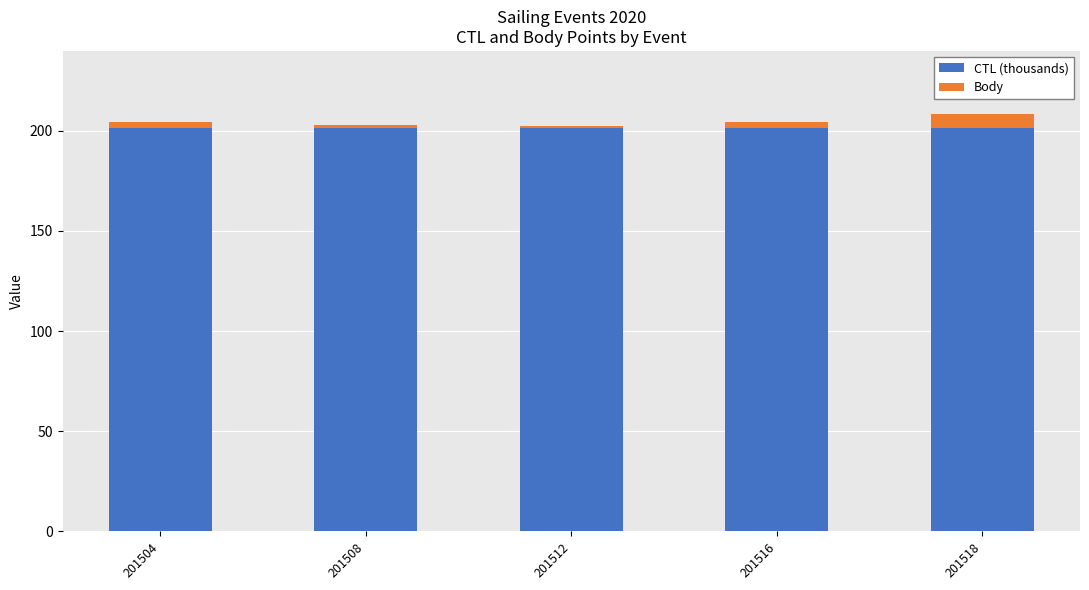

Reading left to right, what are the values for CTL (thousands)?

201.5	201.5	201.5	201.5	201.5